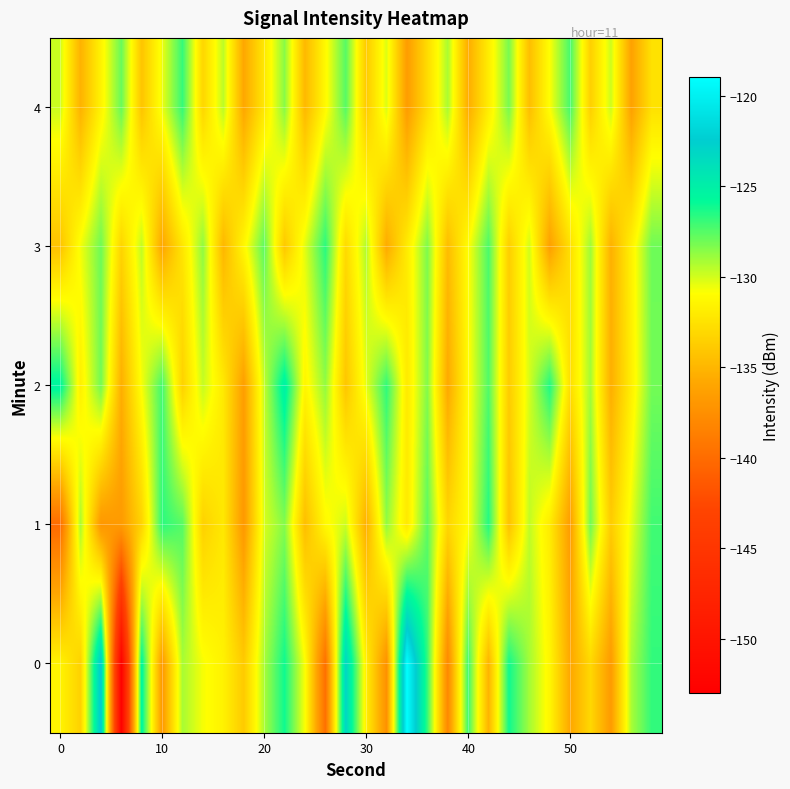

Rank the series by their maximum value, from highest to lowest.

0, 2, 1, 3, 4